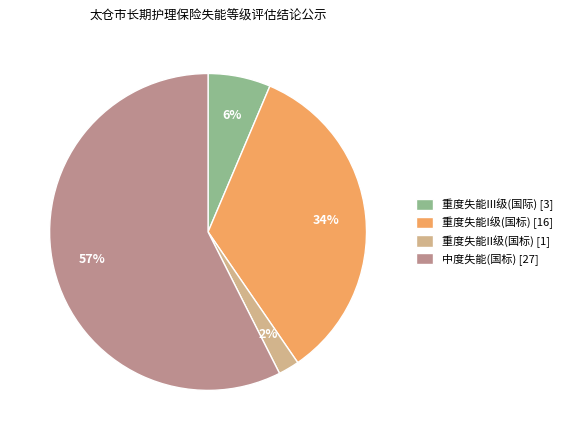

How many slices are in this pie chart?

4